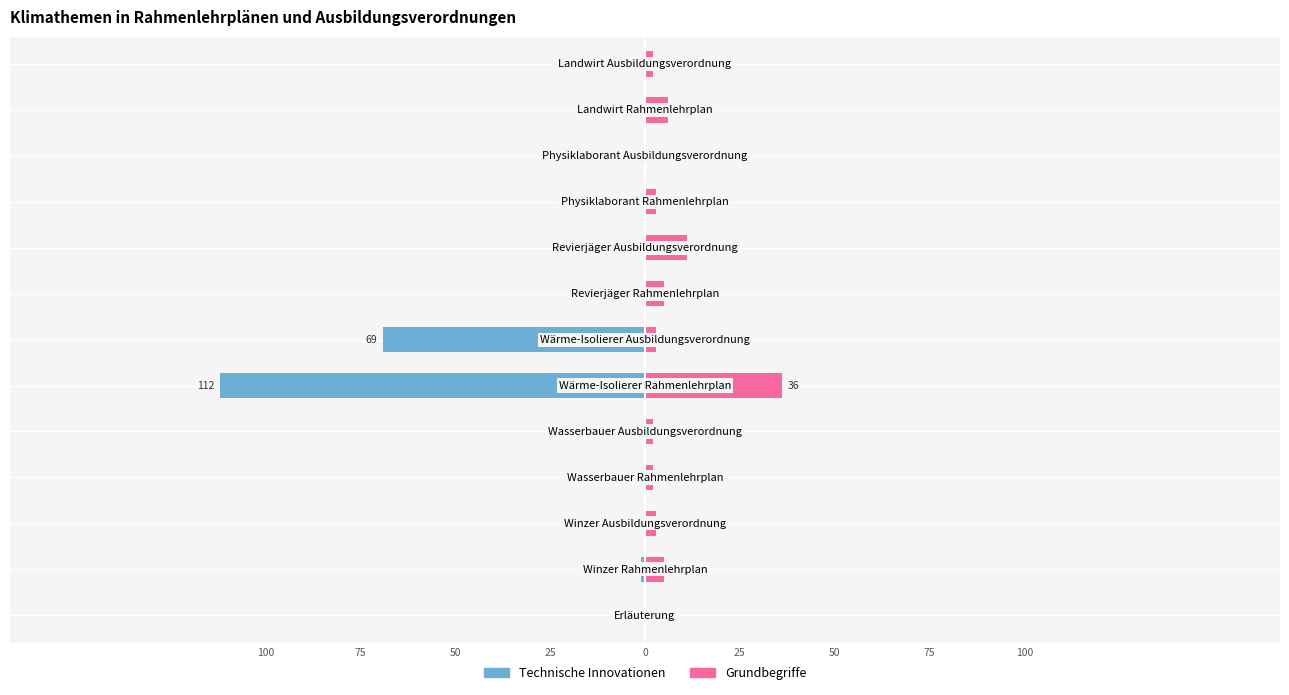

The value of Technische Innovationen at 11 is -47. True or false?

False